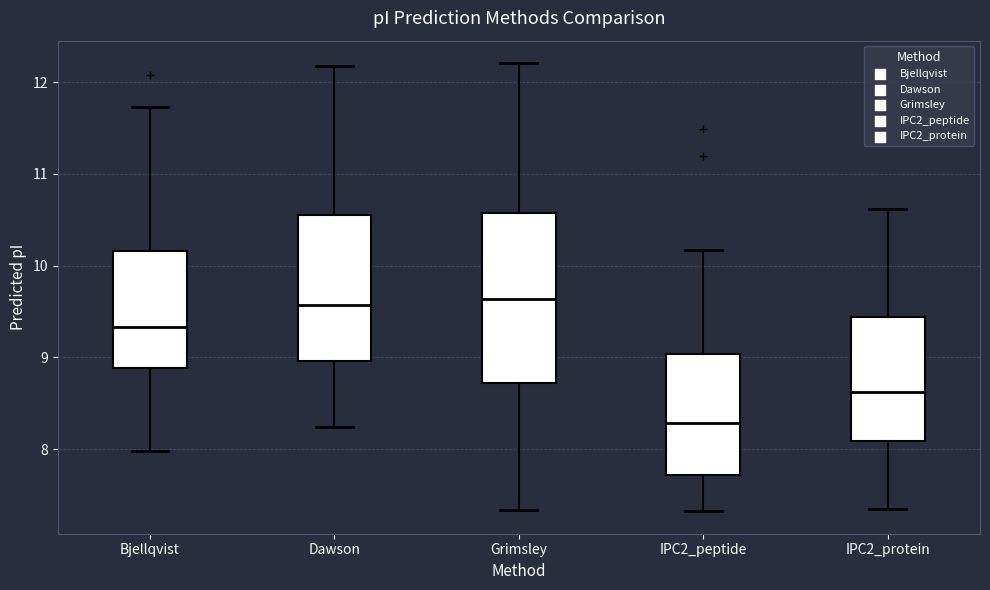

Where is the upper edge of the box for IPC2_protein on the y-axis? The values are not printed on the chart, so give them approximately, as read against the axis.

9.4